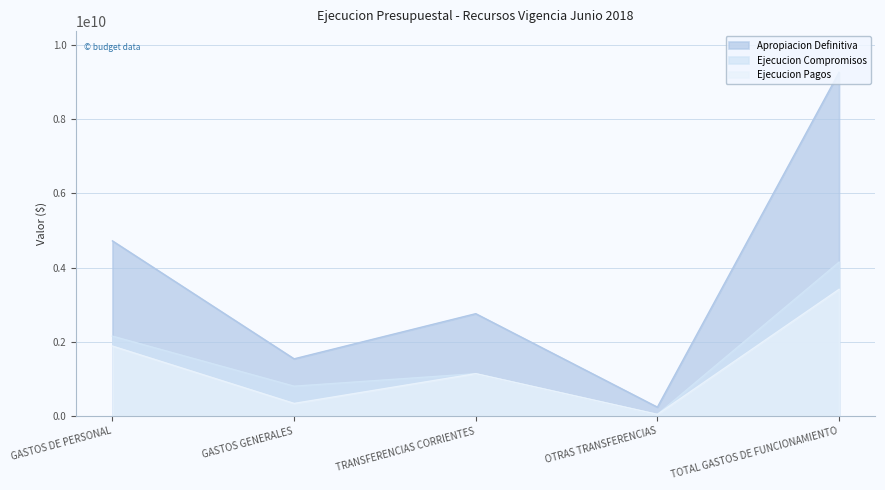

In Apropiacion Definitiva, how many points are higher than both neighbors (excluding endpoints)?

1